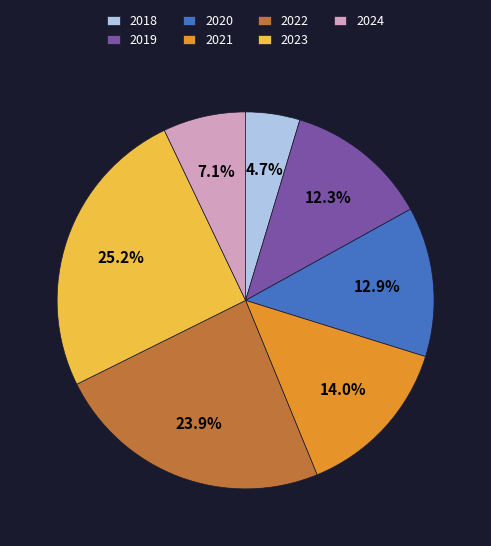

How many segments does this pie chart have?

7